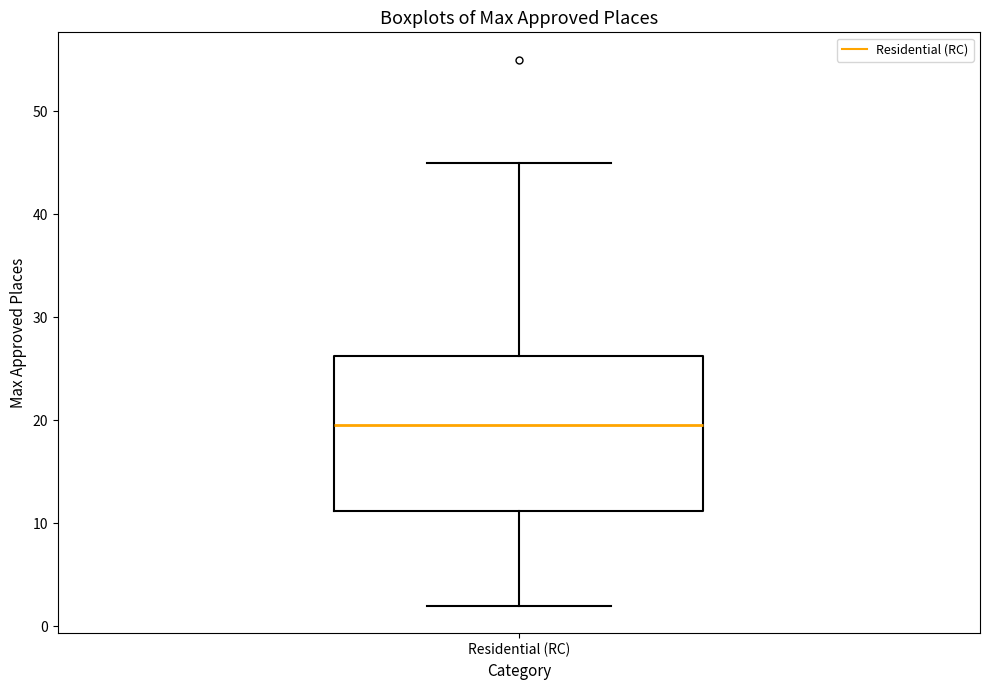

Transcribe this box plot: give where the median line is, the range the box spans, and where the two whiskers end, as read against the y-axis. The values are not printed on the chart, so give them approximately, as read against the axis.

median 20, box 11 to 26, whiskers 2 to 45